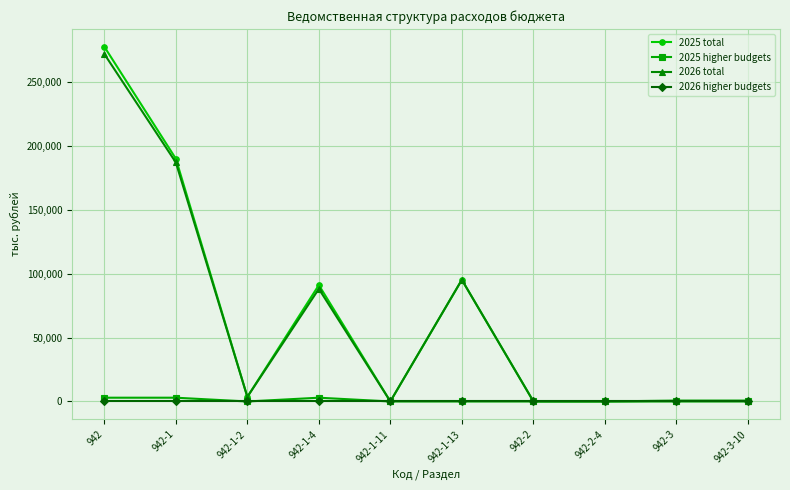

What is the label of the 1st point from the right?

942-3-10